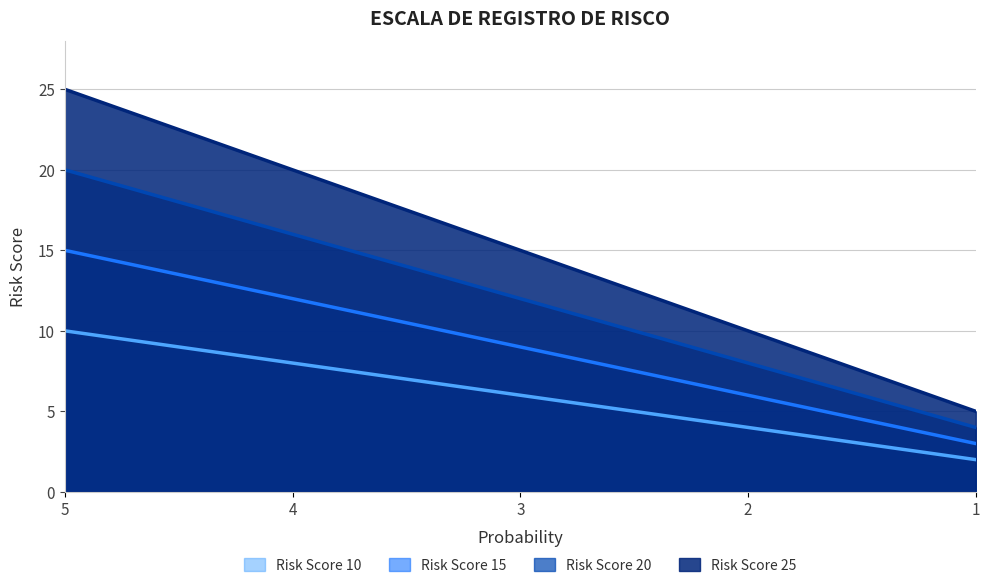

True or false: Risk Score 10 and Risk Score 25 cross at least once.

False